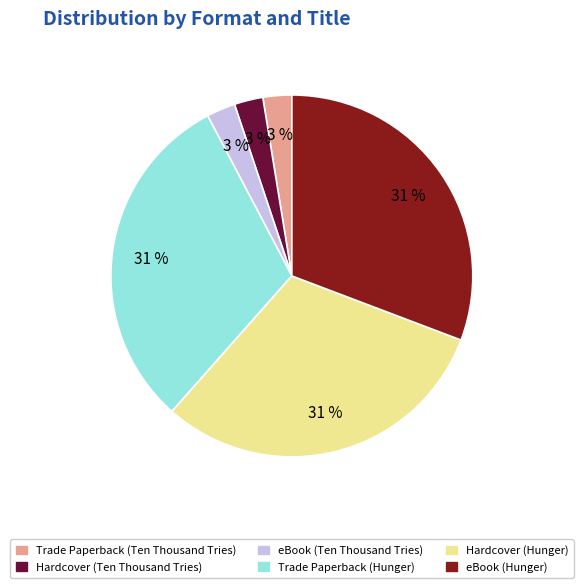

To the nearest percent, what percentage of the pie is eBook (Ten Thousand Tries)?

3%